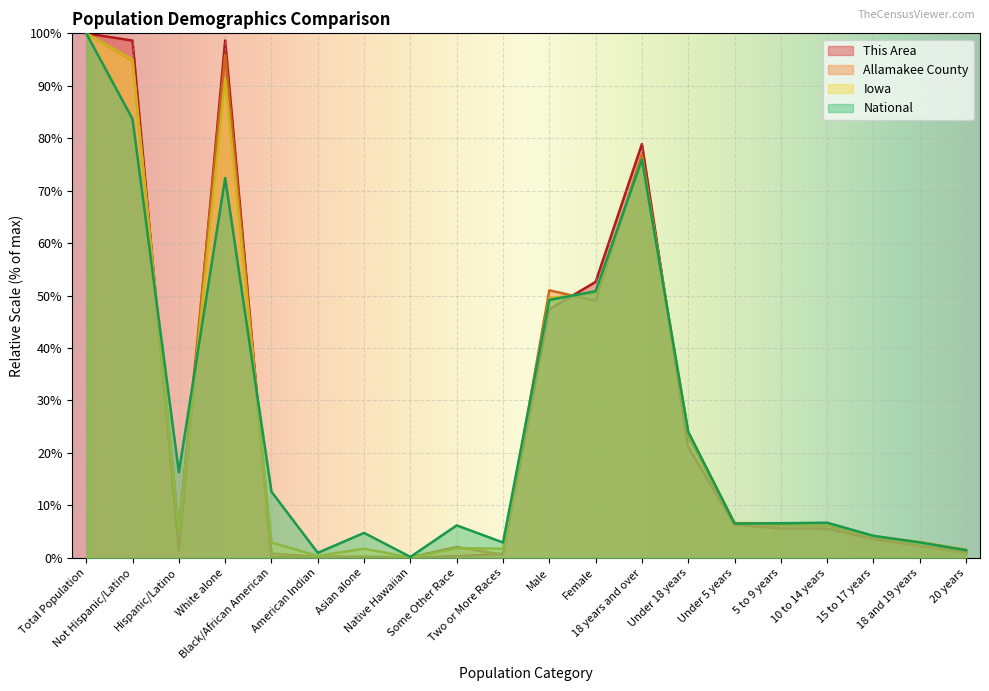

Between Under 5 years and 20 years, which series saw the biggest shift?

Allamakee County